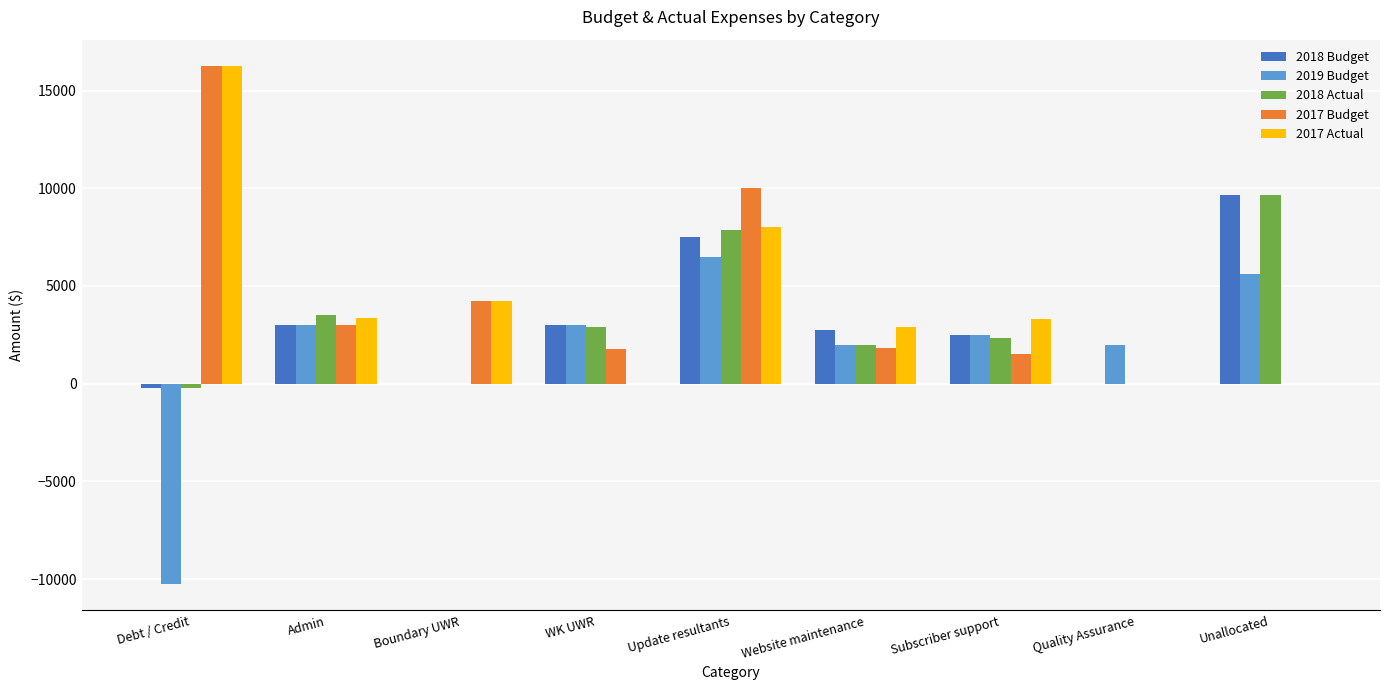

How many series are shown in this chart?

5